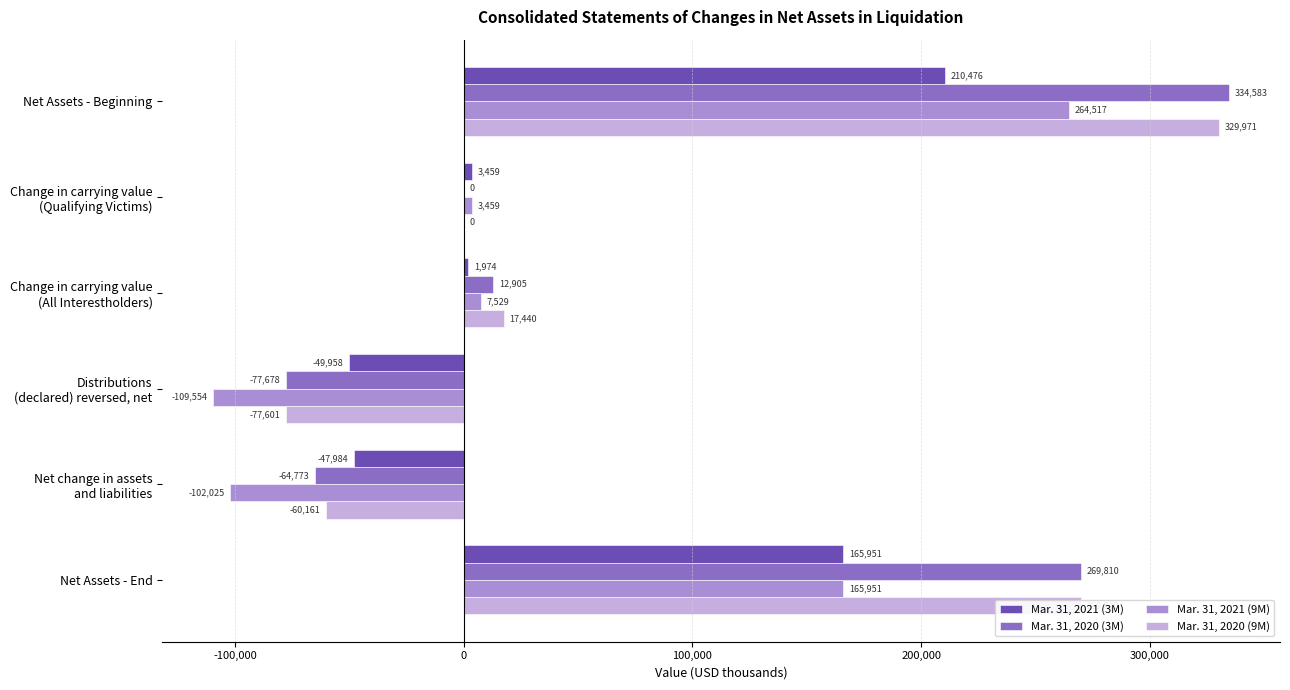

What value does the Mar. 31, 2020 (3M) series have at Net Assets - End, to the nearest 10?

269810